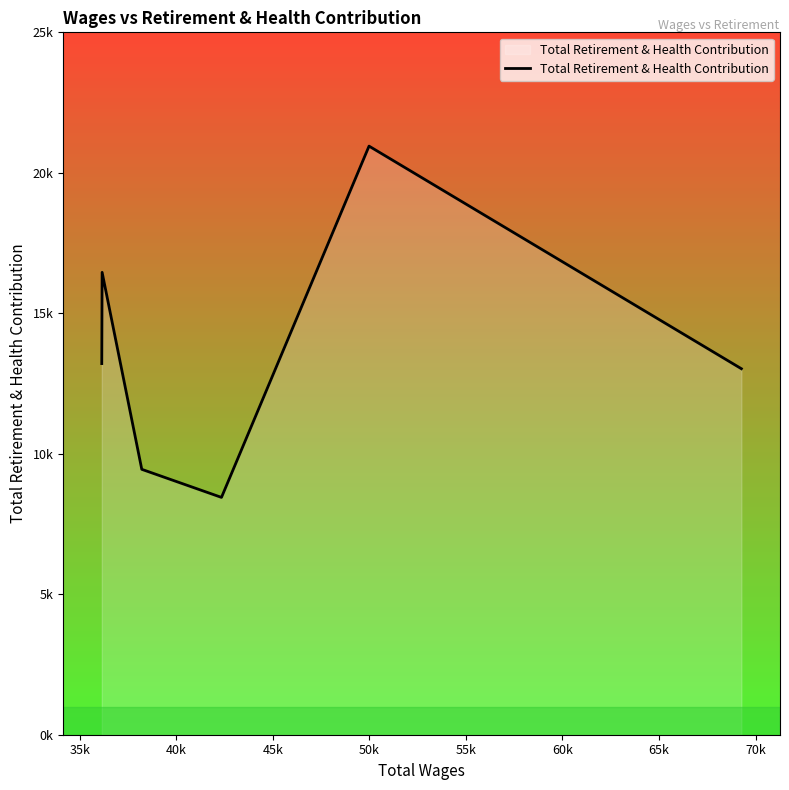

Does the chart have visible grid lines?

No